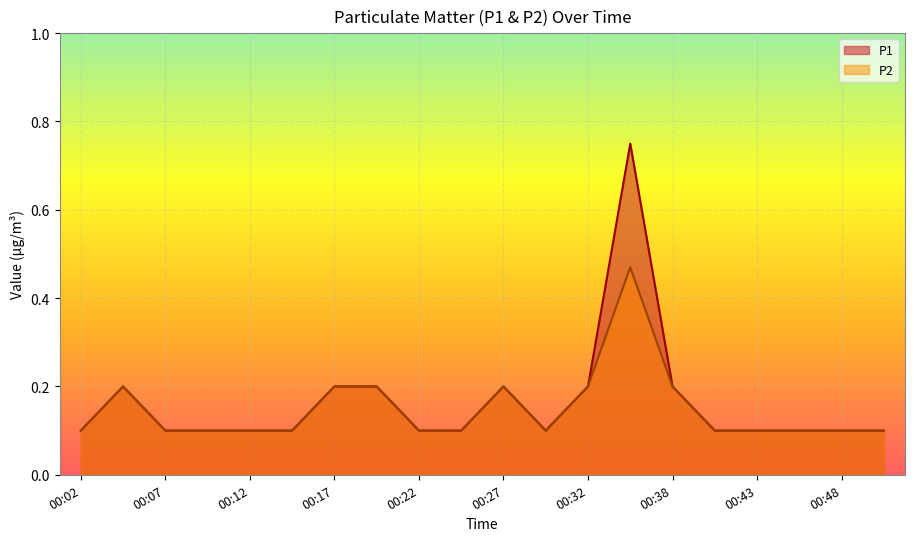

True or false: P2 has more than 1 interior local peaks.

True